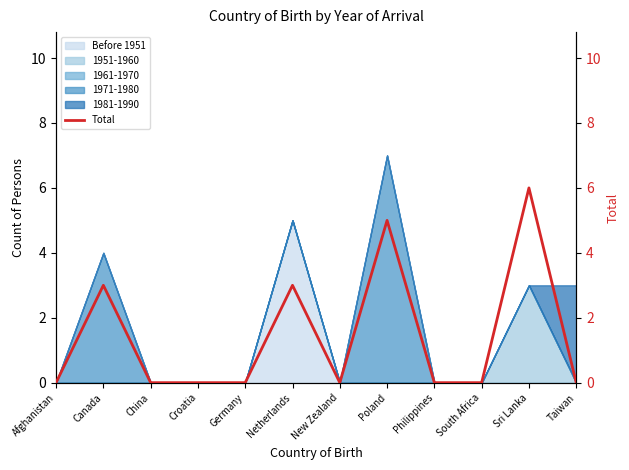

Reading right to left, transcribe all the data shown in this chart.

0	6	0	0	5	0	3	0	0	0	3	0